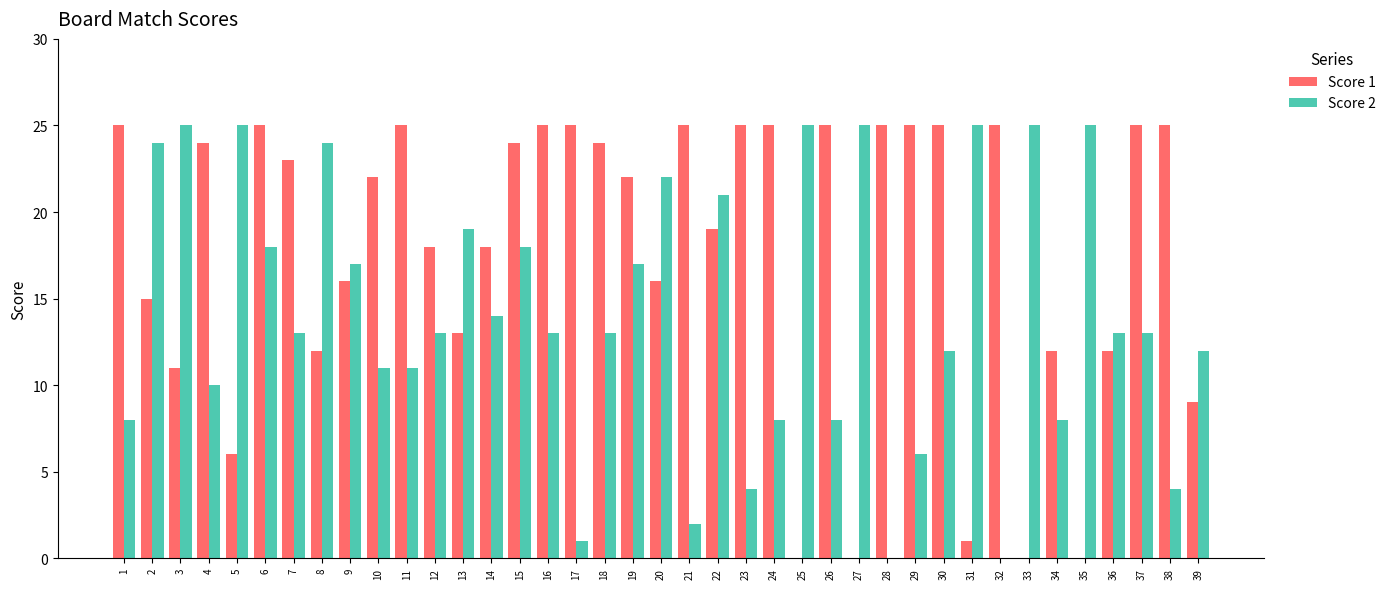

Is it true that Score 2 equals 24 at 8?

True